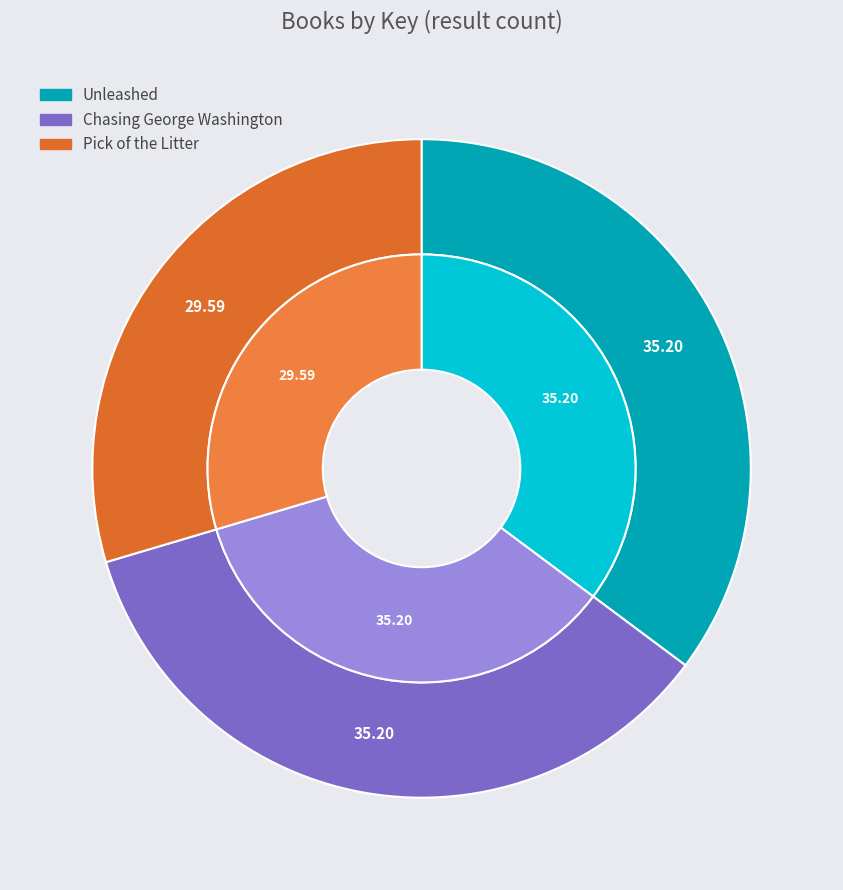

To the nearest percent, what portion does Pick of the Litter represent?

30%